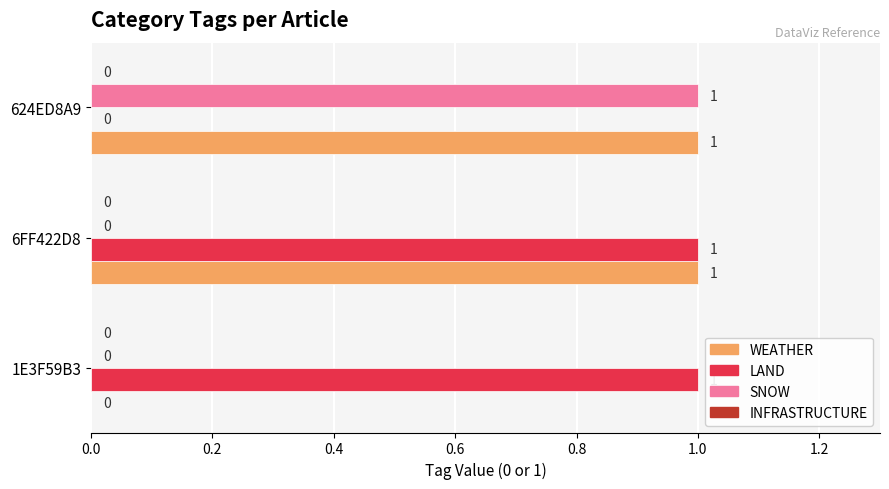

Where is WEATHER nearest to the value 0?

1E3F59B3